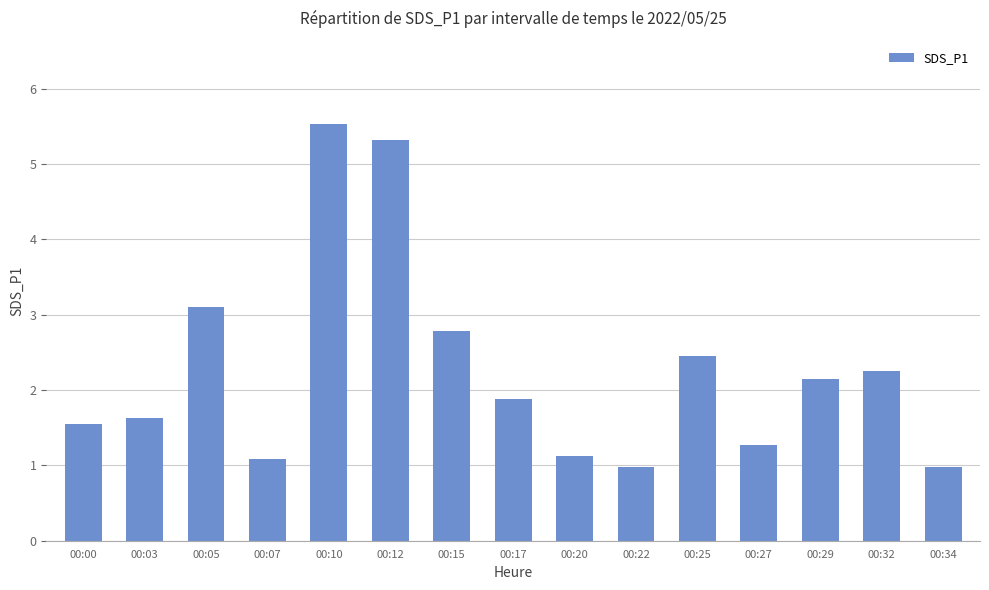

What is the difference between the values at 00:15 and 00:05?

0.3